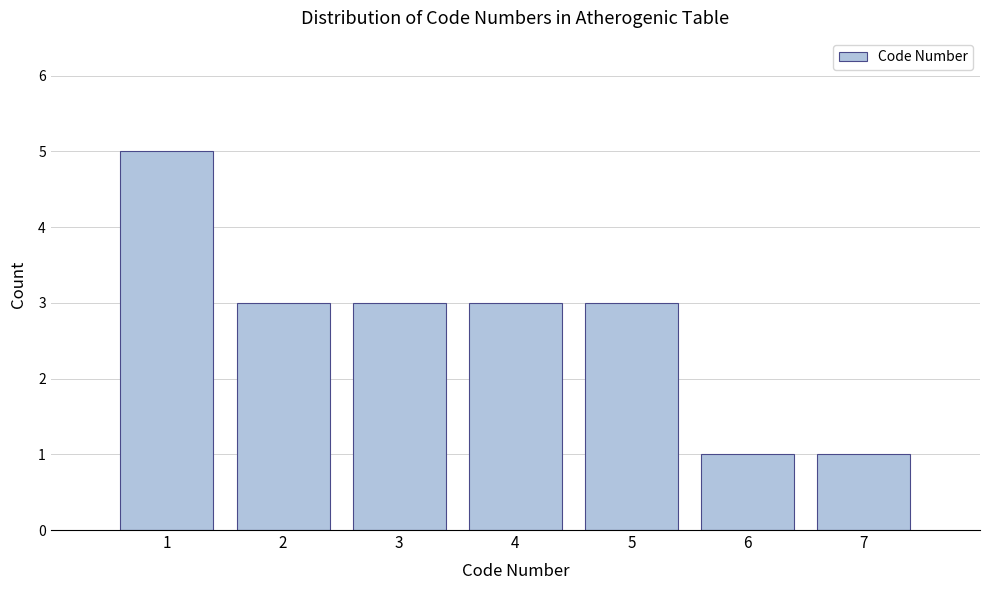

Reading left to right, extract all data points from this chart.

1=5	2=3	3=3	4=3	5=3	6=1	7=1